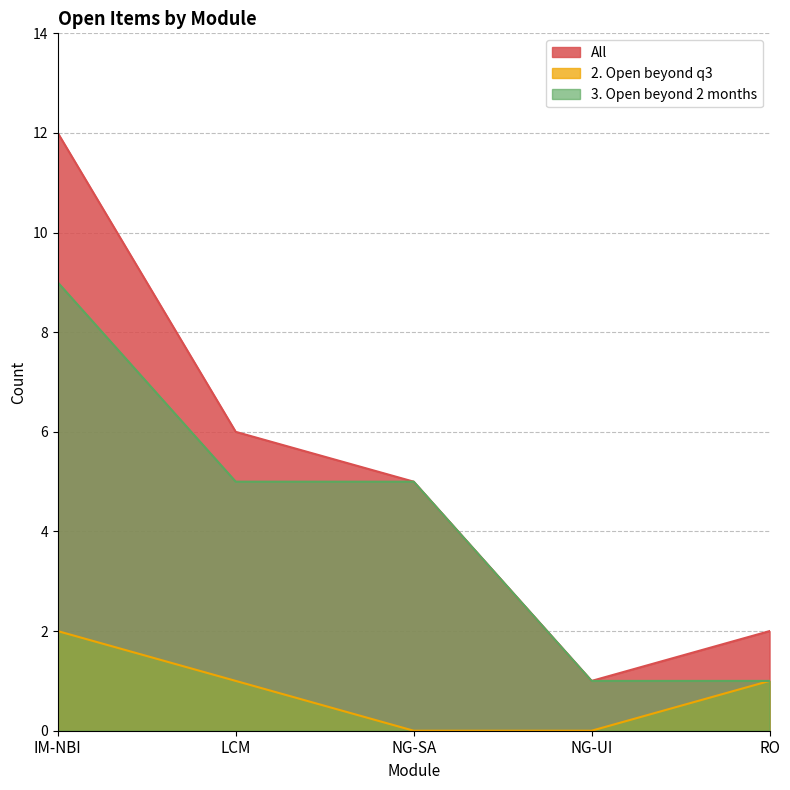

At which category is the sum across all series the highest?

IM-NBI